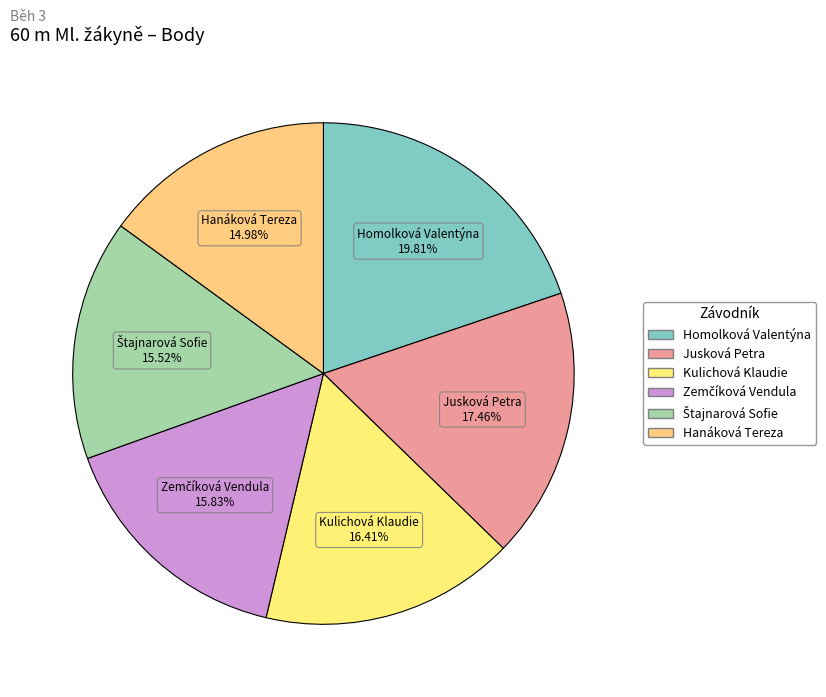

Between Hanáková Tereza and Homolková Valentýna, which is larger?

Homolková Valentýna